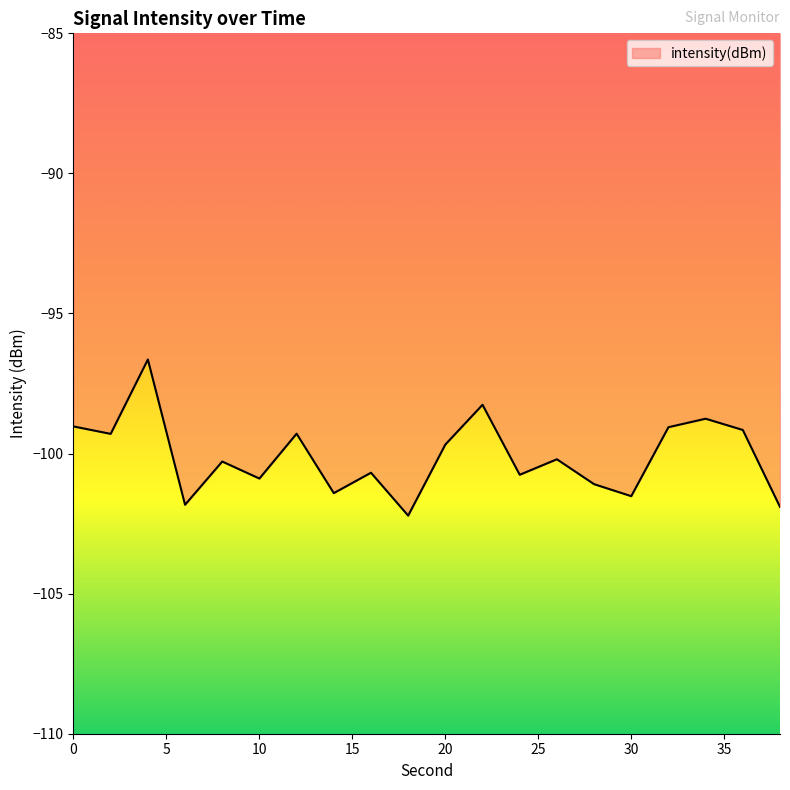

What is the sum of all values?

-2002.0